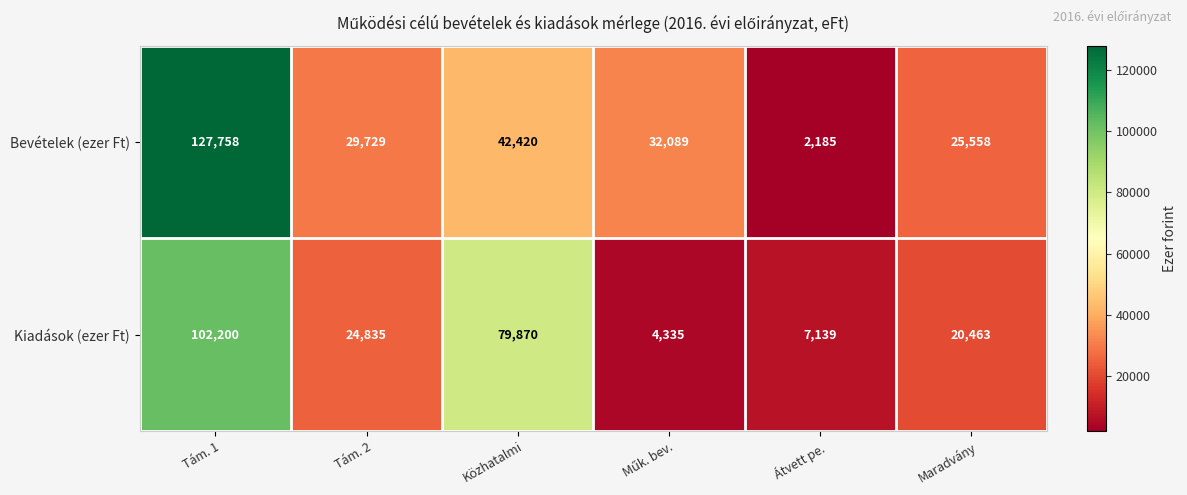

Rank the series by their maximum value, from lowest to highest.

Kiadások (ezer Ft), Bevételek (ezer Ft)